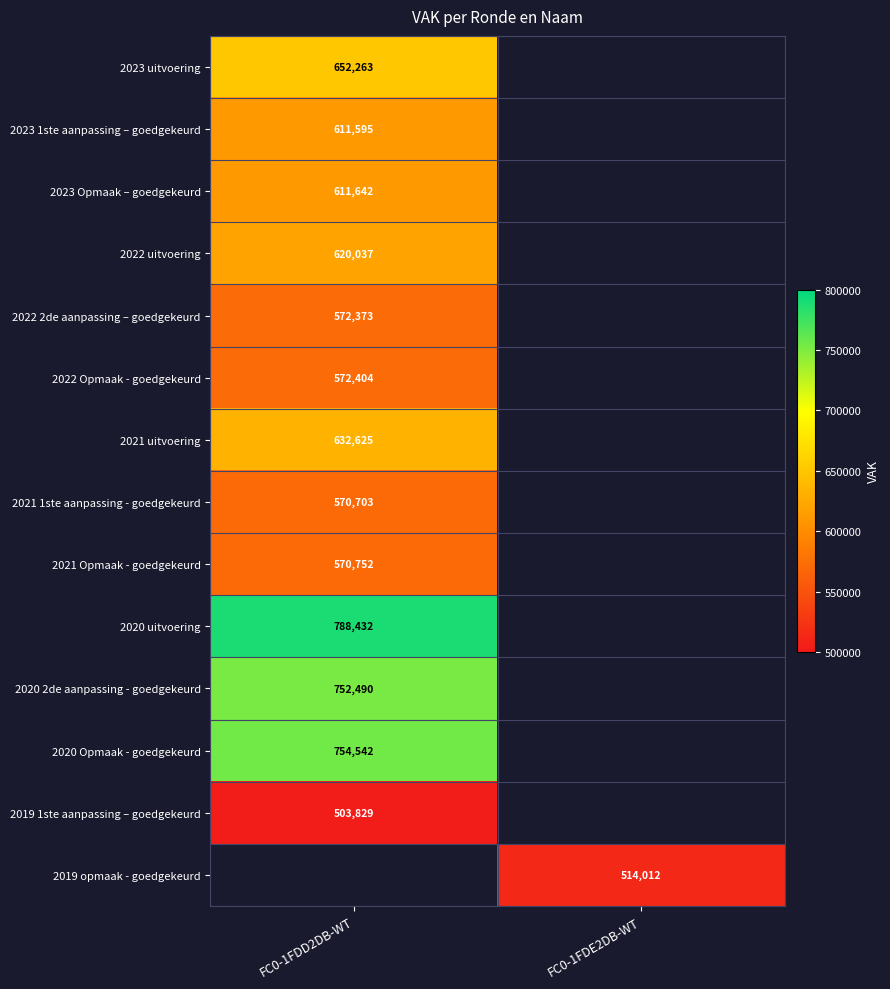

Is the value of 2022 2de aanpassing – goedgekeurd at FC0-1FDD2DB-WT greater than the value of 2023 Opmaak – goedgekeurd at FC0-1FDD2DB-WT?

No